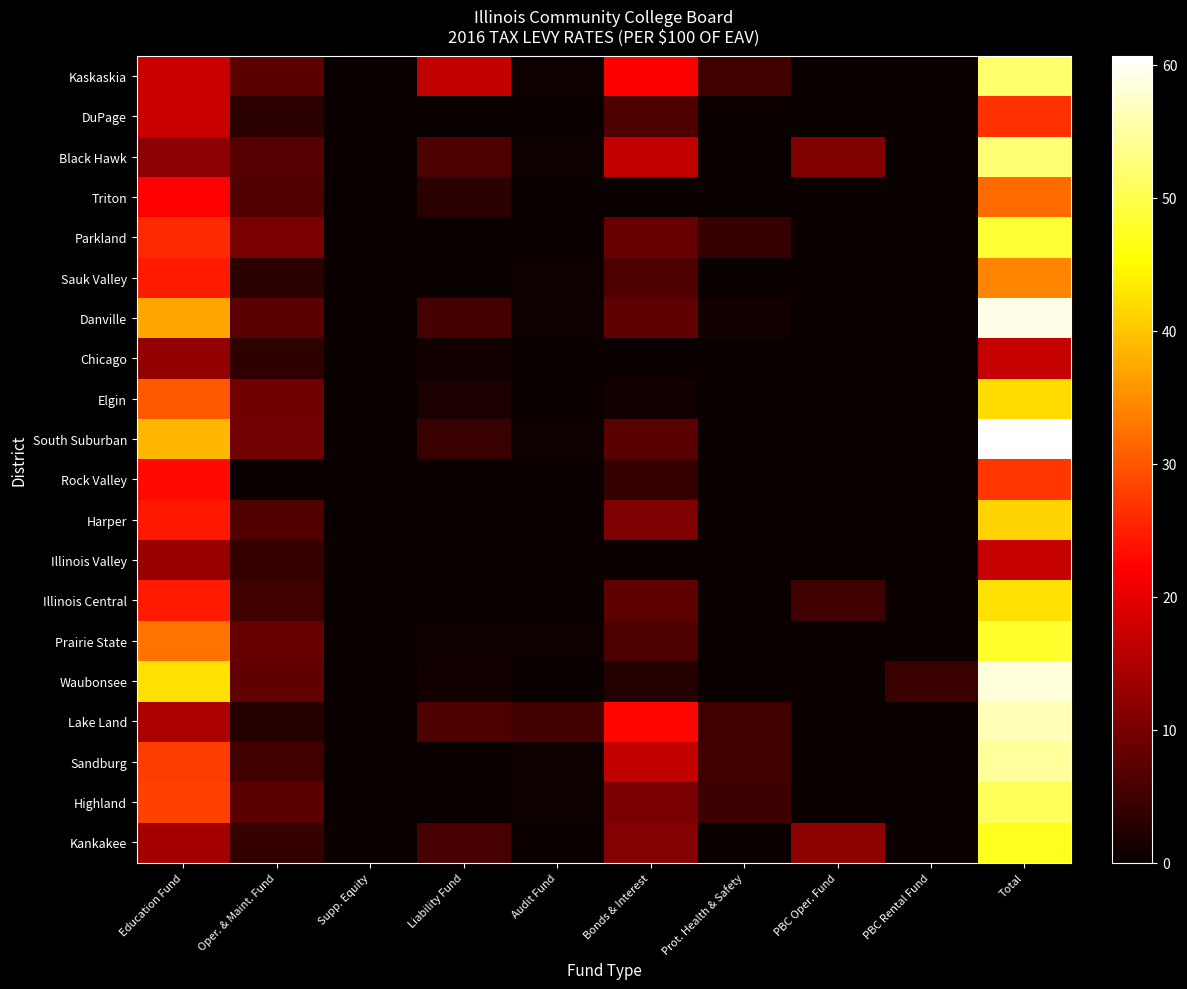

Rank the series at Education Fund from lowest to highest value.

Black Hawk, Chicago, Illinois Valley, Kankakee, Lake Land, DuPage, Kaskaskia, Triton, Rock Valley, Harper, Sauk Valley, Illinois Central, Parkland, Sandburg, Highland, Elgin, Prairie State, Danville, South Suburban, Waubonsee